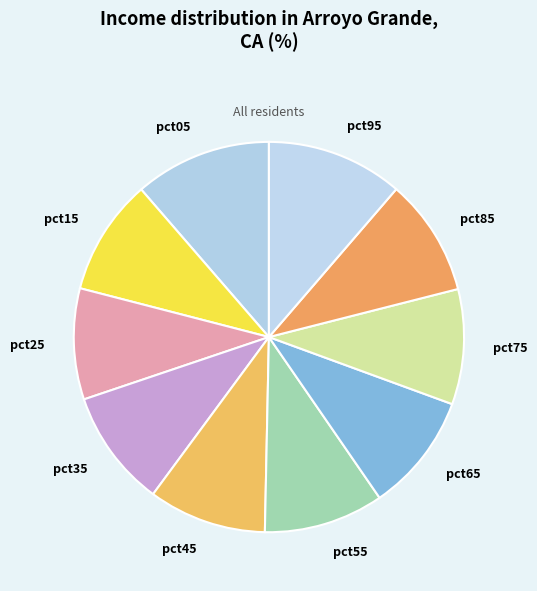

Is it true that pct15 is 10% of the pie?

True